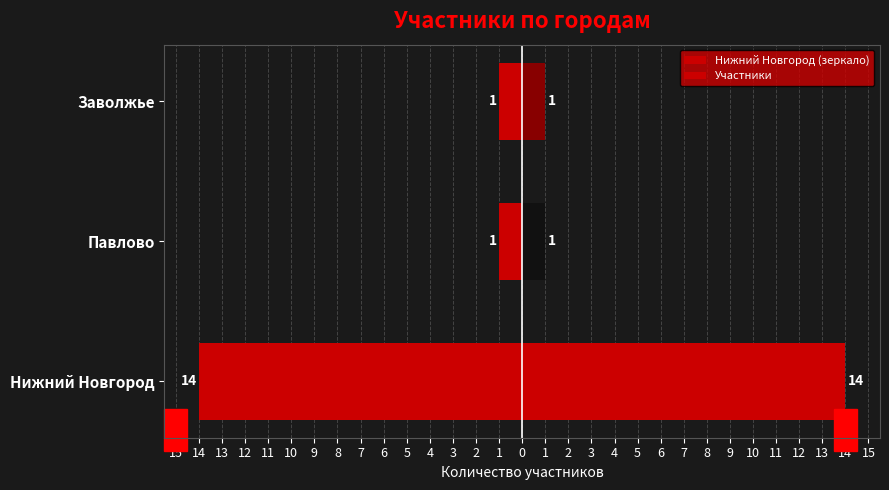

How many distinct data groups are displayed?

2